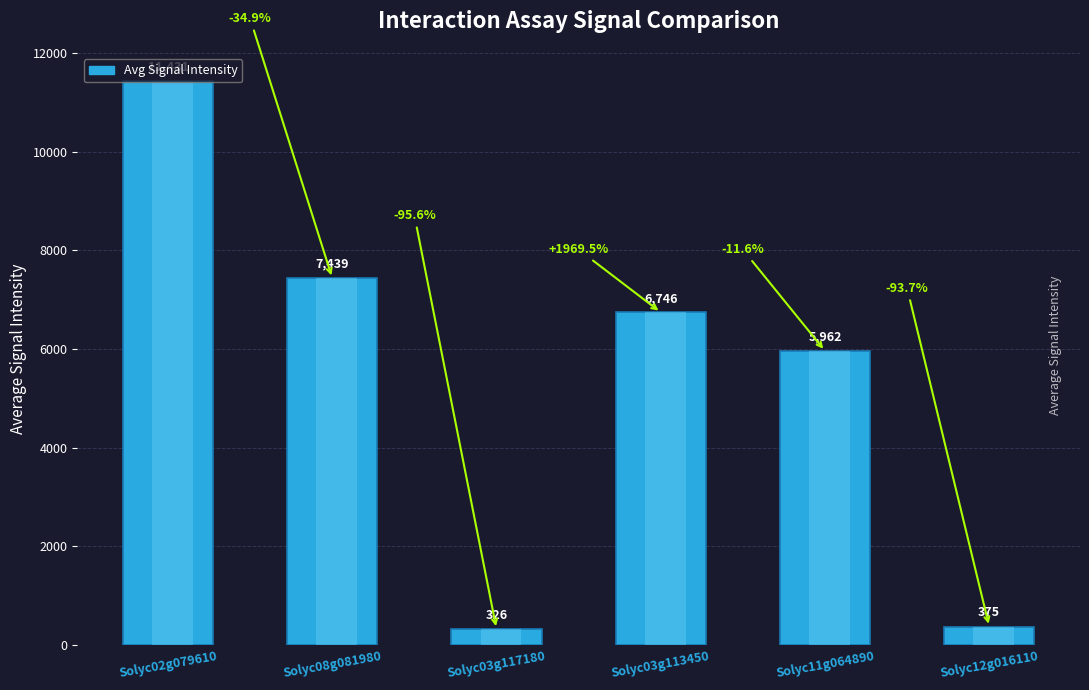

Rank the categories by value from lowest to highest.

Solyc03g117180, Solyc12g016110, Solyc11g064890, Solyc03g113450, Solyc08g081980, Solyc02g079610